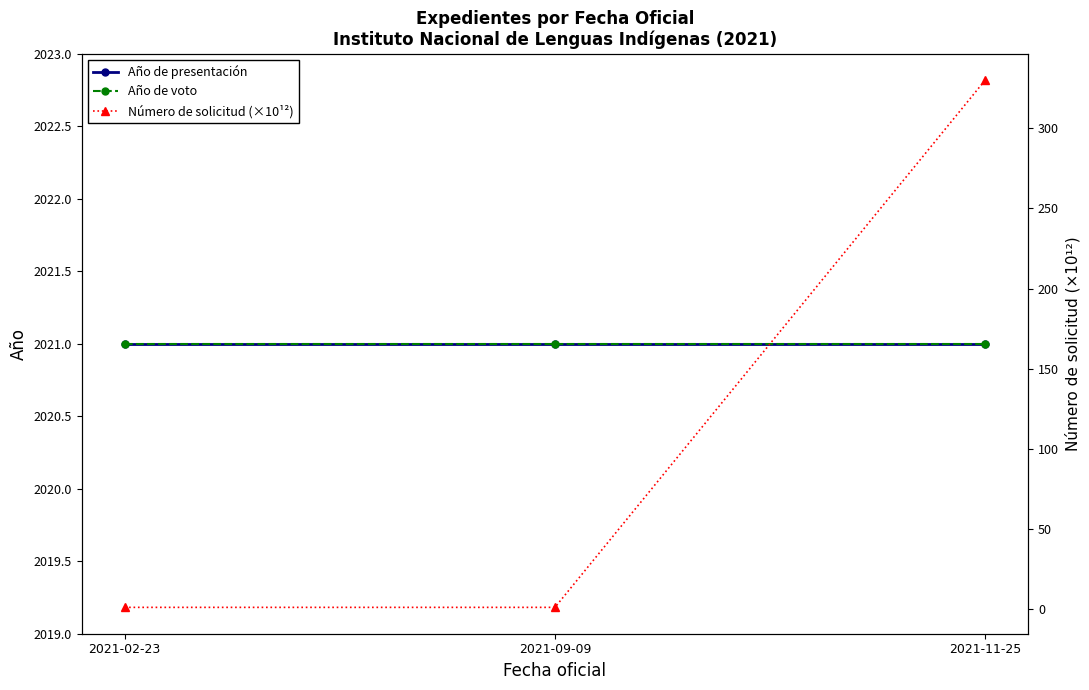

Reading left to right, extract all data points from this chart.

Año de presentación: 2021.0	2021.0	2021.0
Año de voto: 2021.0	2021.0	2021.0
Número de solicitud (×10¹²): 1.1	1.1	330.0